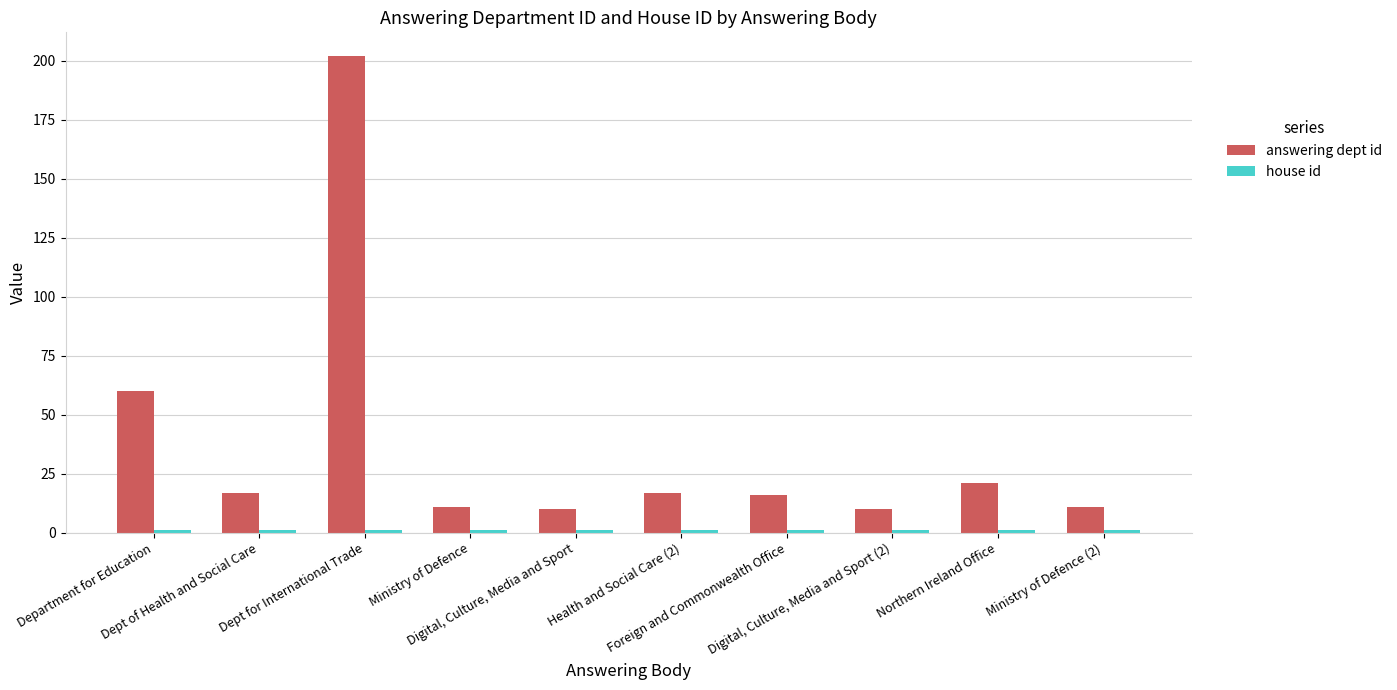

Which series has the widest spread of values?

answering dept id